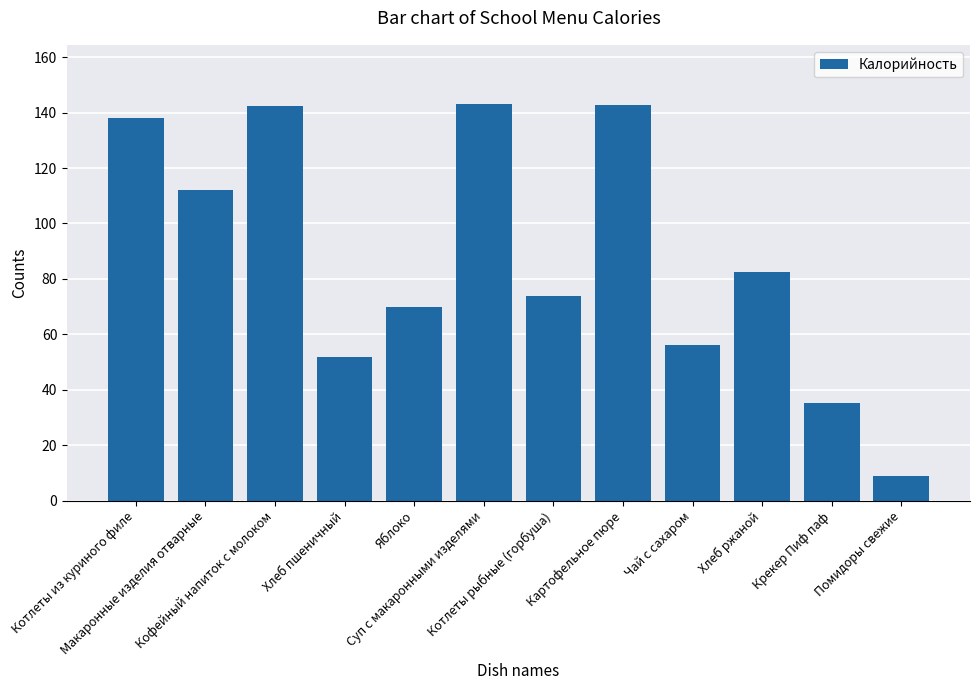

At which label does the data first exceed 82?

Котлеты из куриного филе